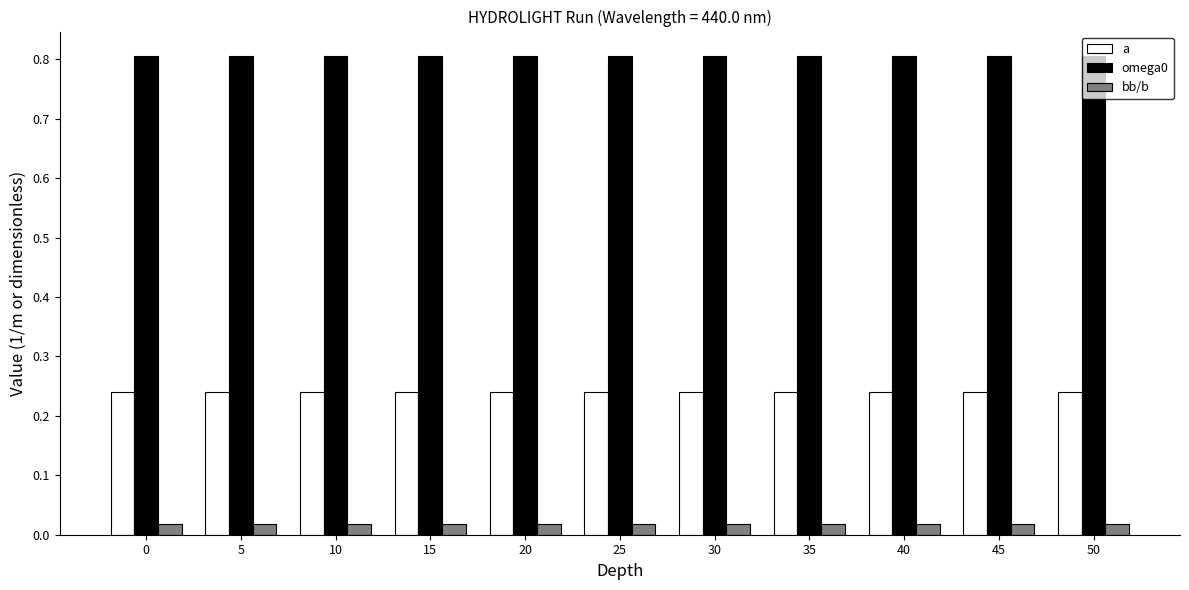

At how many categories does at least one series exceed 0?

11